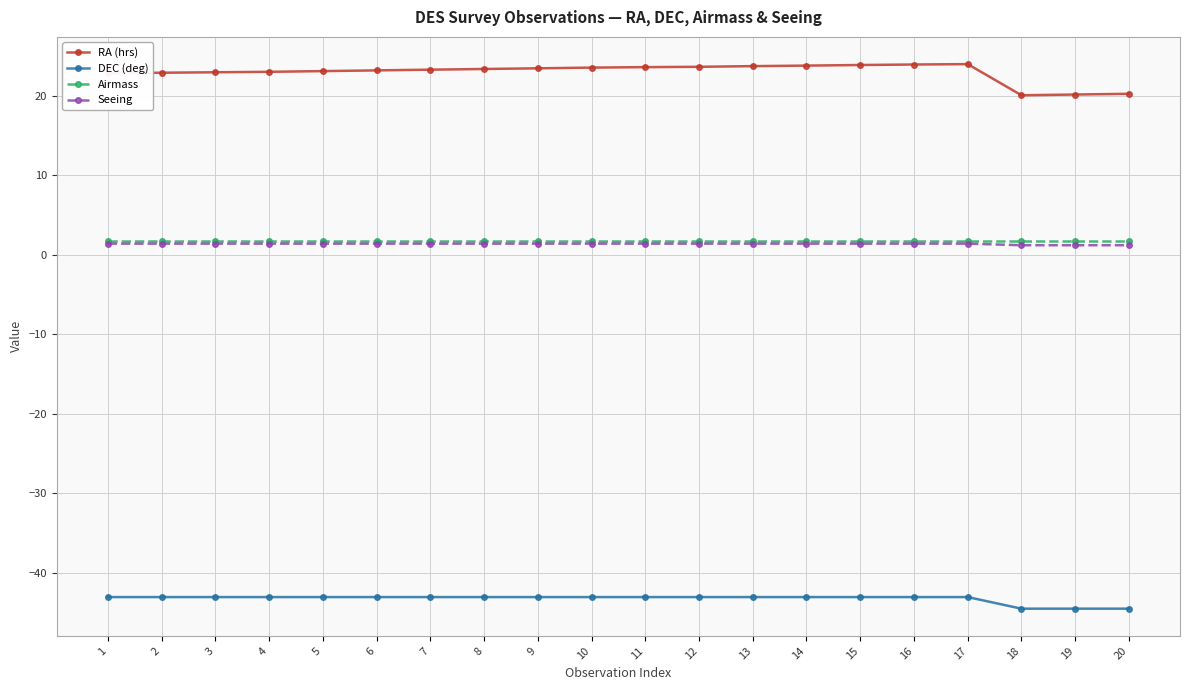

Count the number of categories in the chart.

20